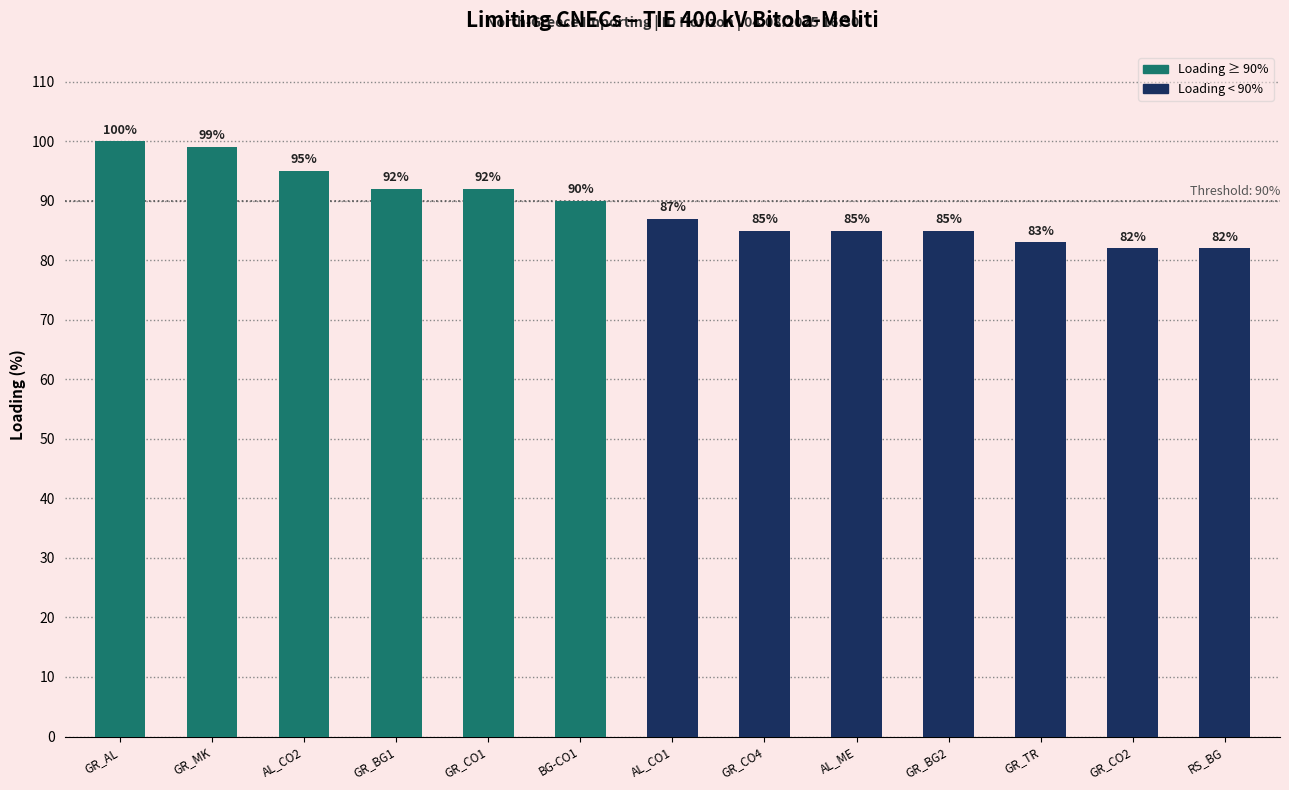

What is the value of the 11th bar from the left?

83